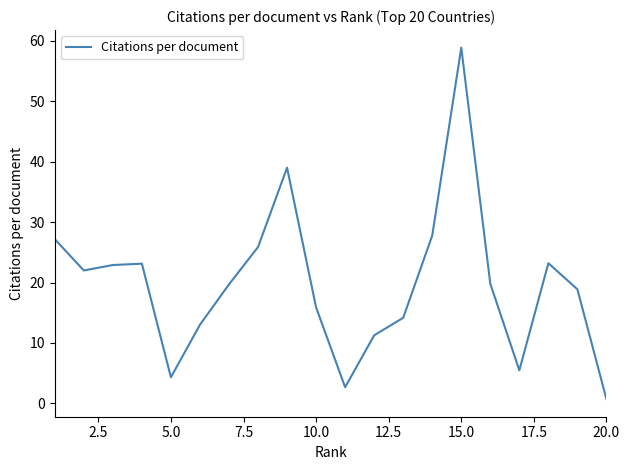

What is the greatest value displayed?

58.9